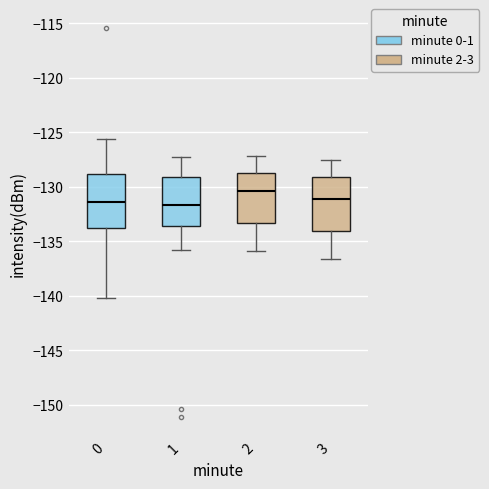

Where is the lower edge of the box at x = 2 on the y-axis? The values are not printed on the chart, so give them approximately, as read against the axis.

-133.5